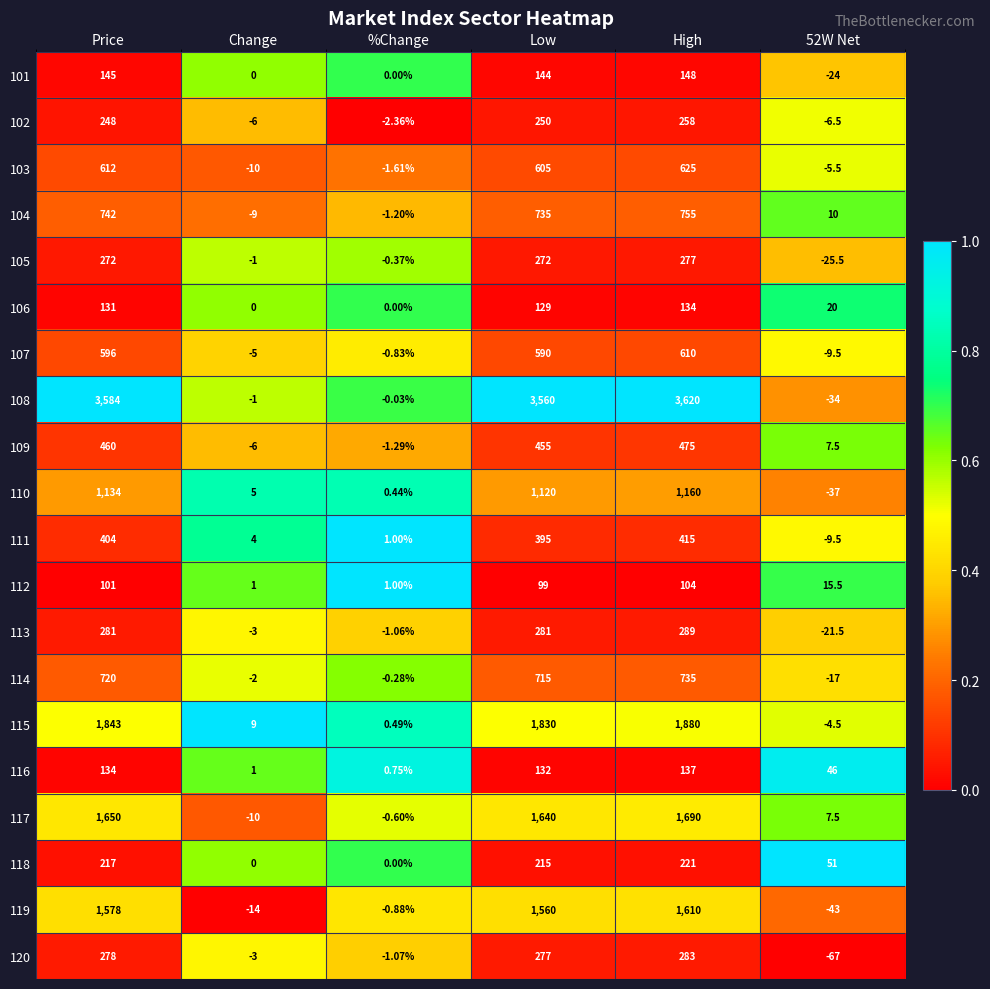

What is the total value across all series at Price?

15130.0